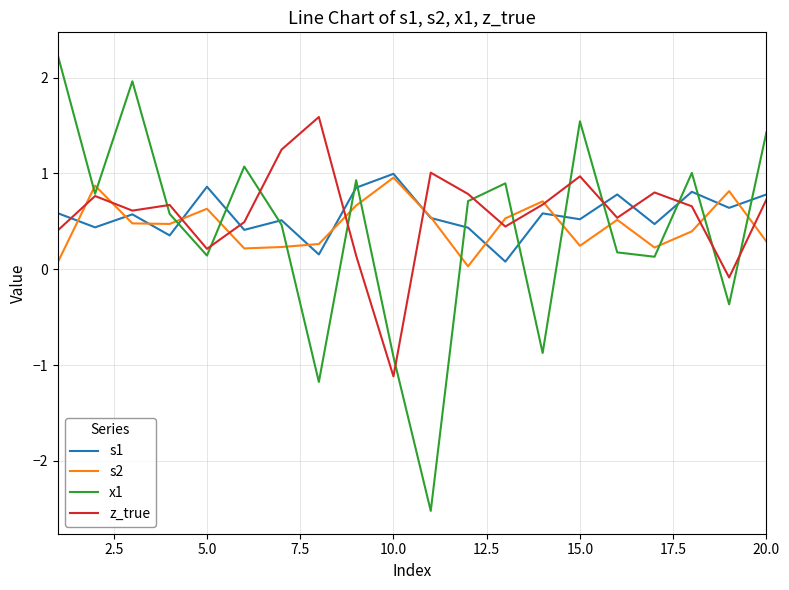

What is the minimum value shown in the chart?

-2.5